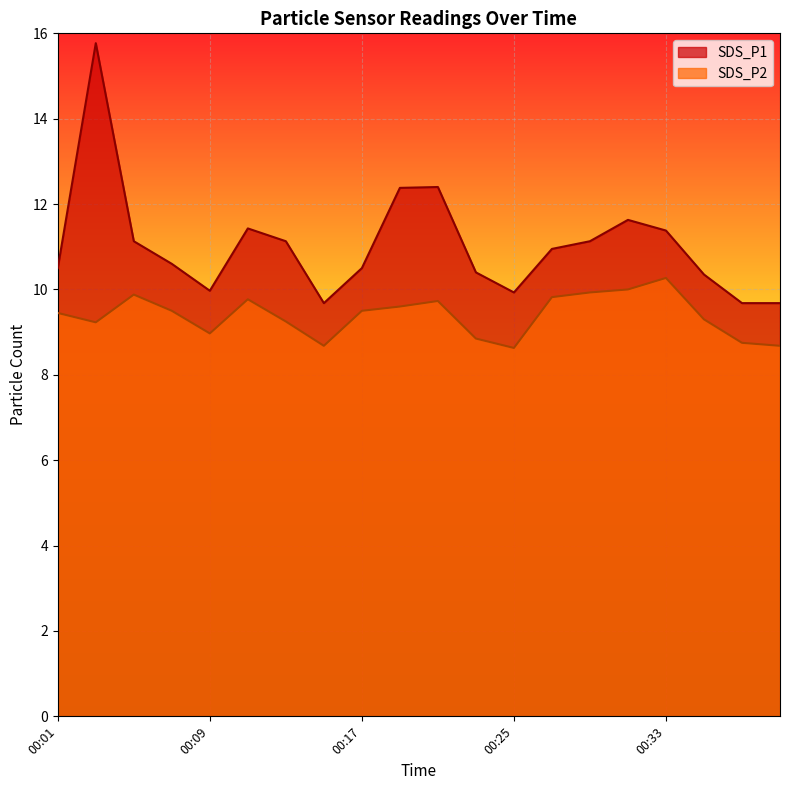

Reading left to right, transcribe all the data shown in this chart.

SDS_P1: 00:01=10.5	00:03=15.8	00:05=11.1	00:07=10.6	00:09=10.0	00:11=11.4	00:13=11.1	00:15=9.7	00:17=10.5	00:19=12.4	00:21=12.4	00:23=10.4	00:25=9.9	00:27=10.9	00:29=11.1	00:31=11.6	00:33=11.4	00:35=10.3	00:37=9.7	00:39=9.7
SDS_P2: 00:01=9.4	00:03=9.2	00:05=9.9	00:07=9.5	00:09=9.0	00:11=9.8	00:13=9.2	00:15=8.7	00:17=9.5	00:19=9.6	00:21=9.7	00:23=8.8	00:25=8.6	00:27=9.8	00:29=9.9	00:31=10.0	00:33=10.3	00:35=9.3	00:37=8.8	00:39=8.7